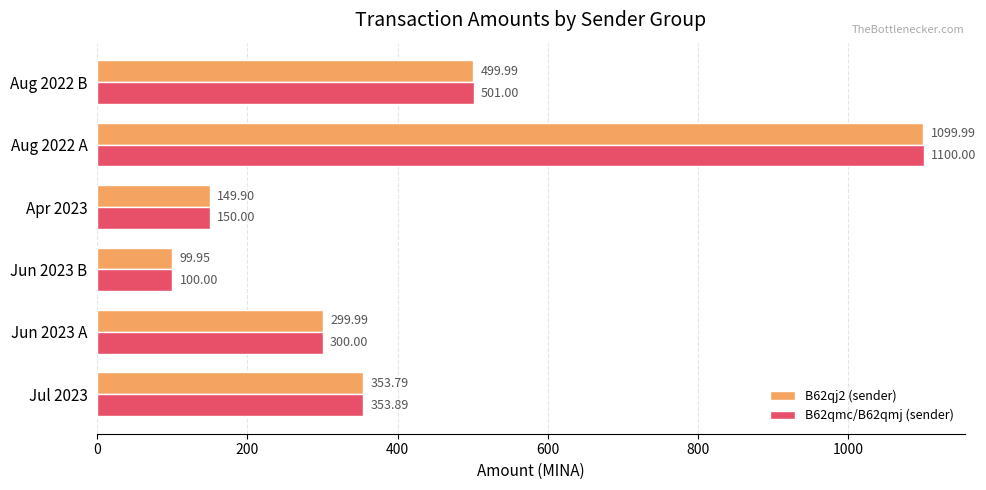

What is the difference between the maximum and minimum values in the B62qmc/B62qmj (sender) series?

1000.0